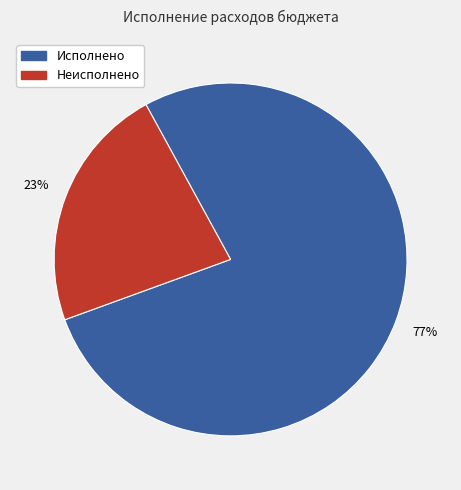

Is there a majority slice in this chart?

Yes